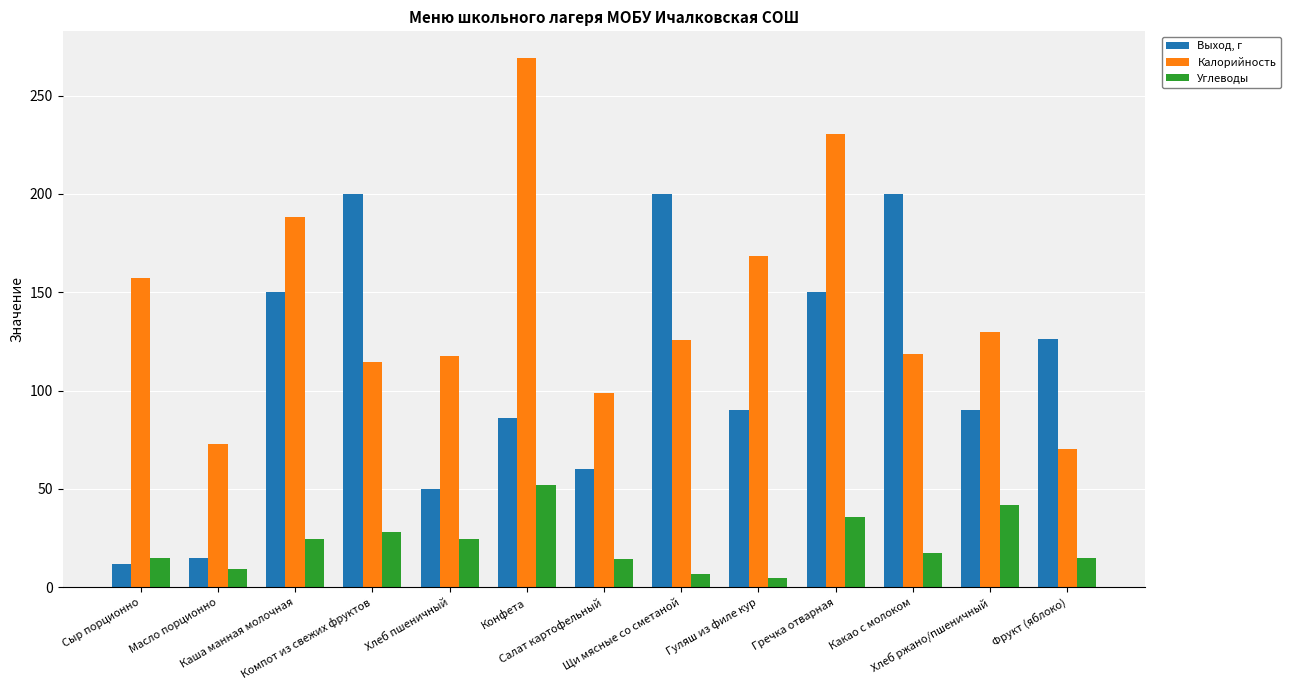

What is the label of the 5th bar from the left?

Хлеб пшеничный